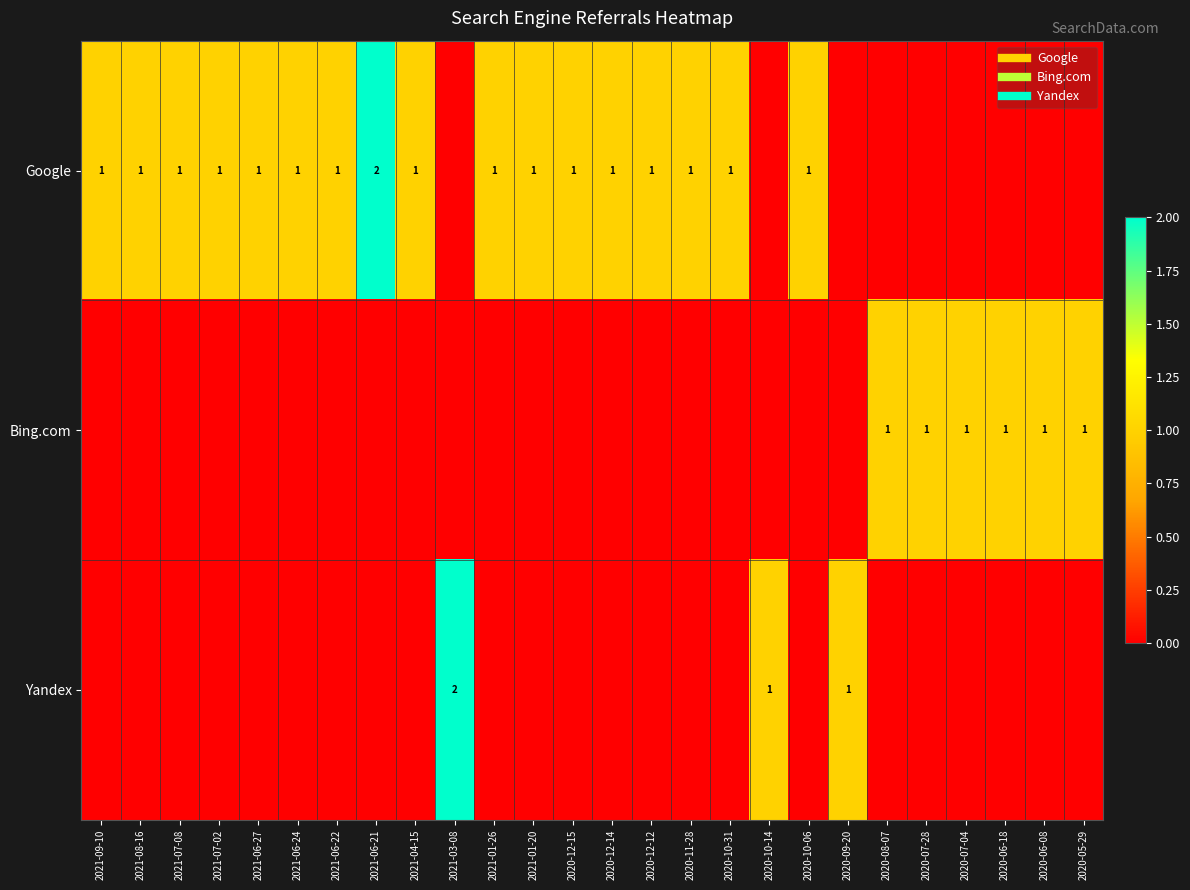

True or false: Yandex has a value of -1 at 2020-12-14.

False